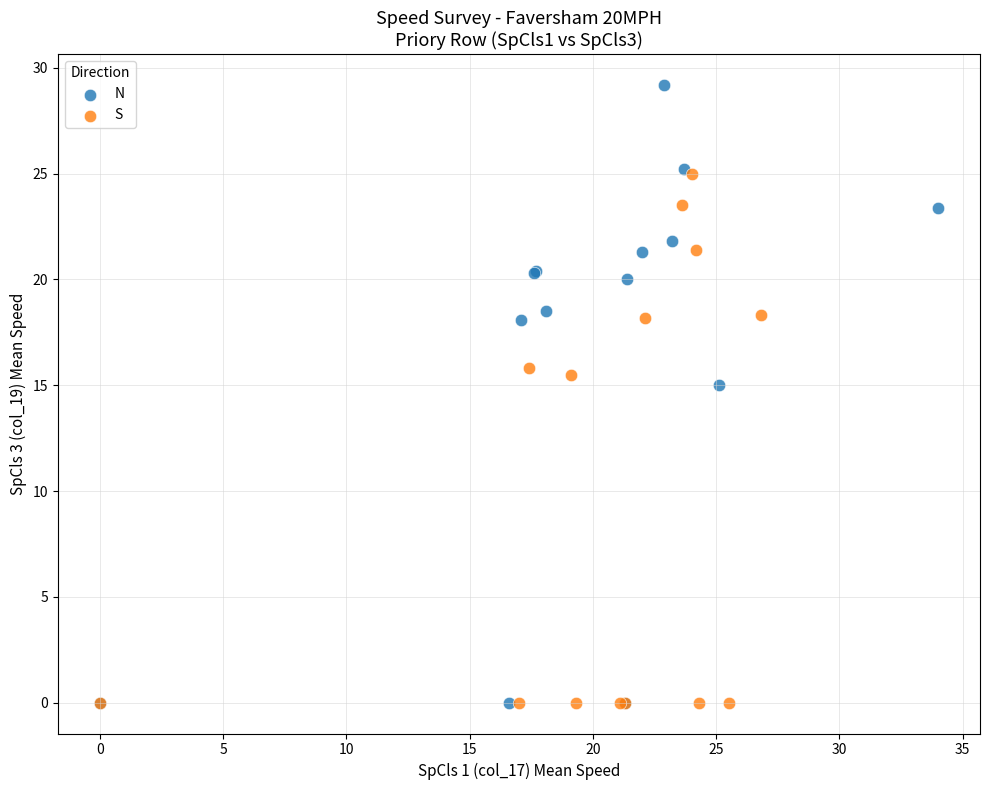

Which series has the widest spread of Y values?

N